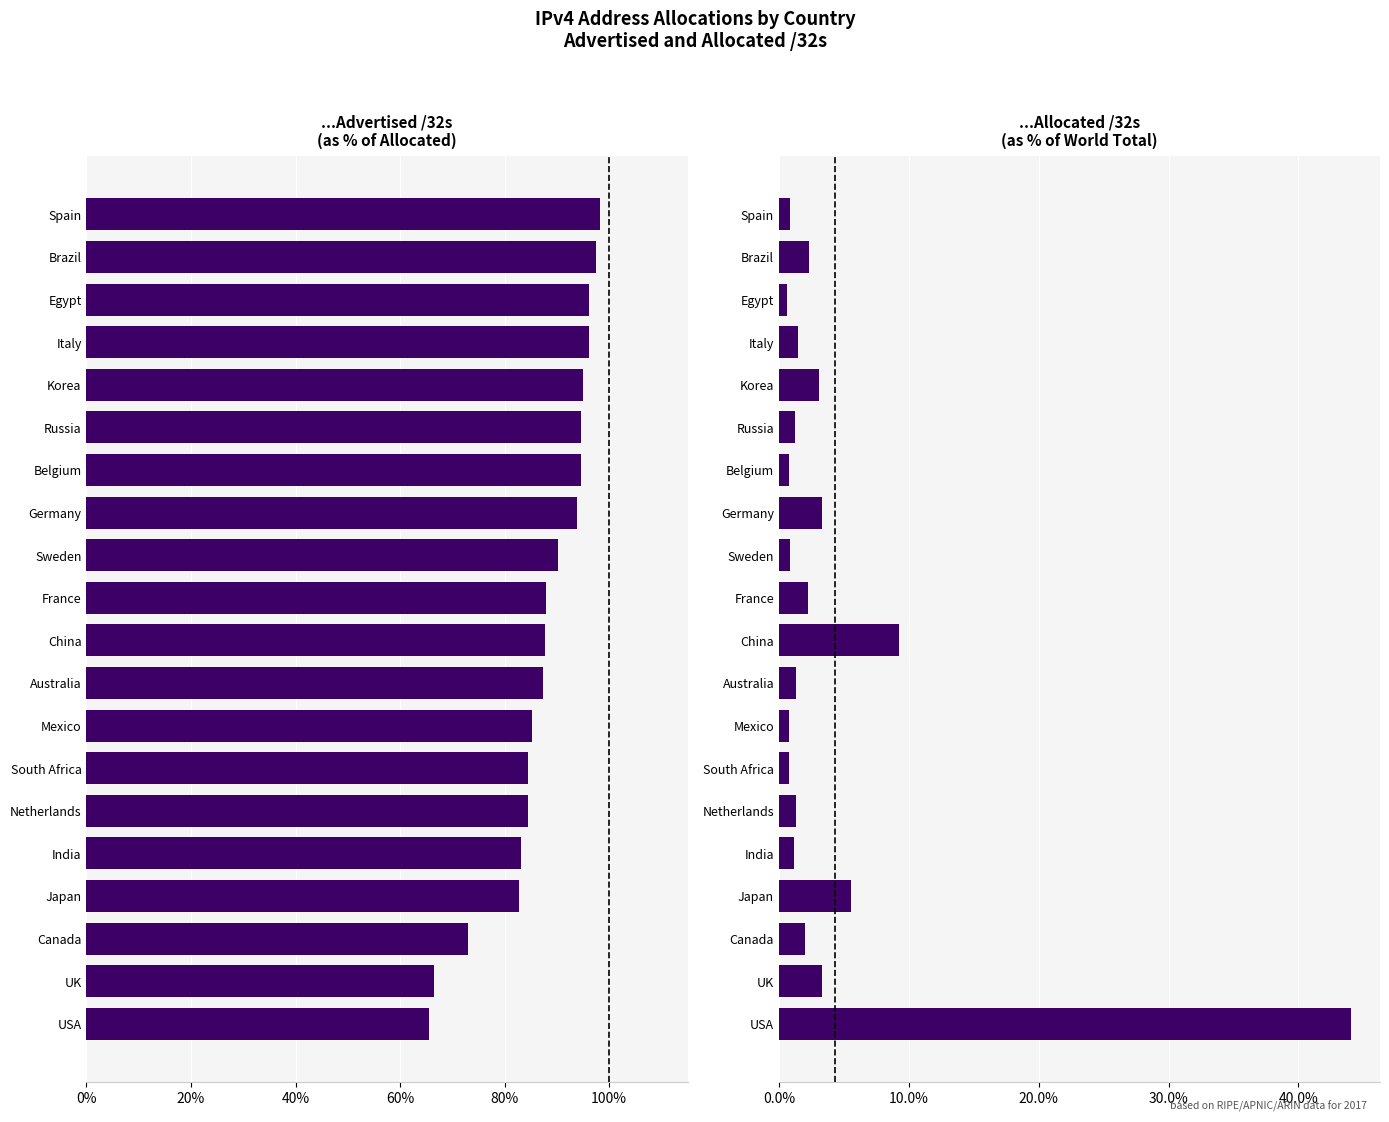

True or false: Allocated % of World Total has a value of 2.0 at China.

False